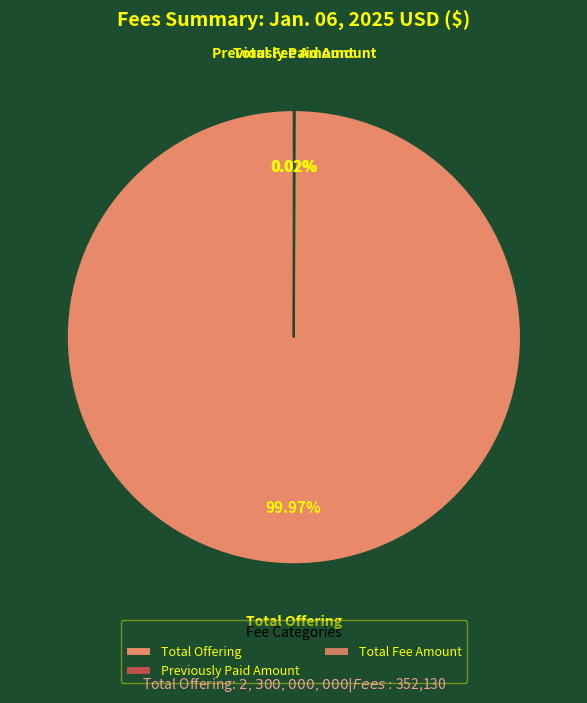

Which slice is the largest?

Total Offering